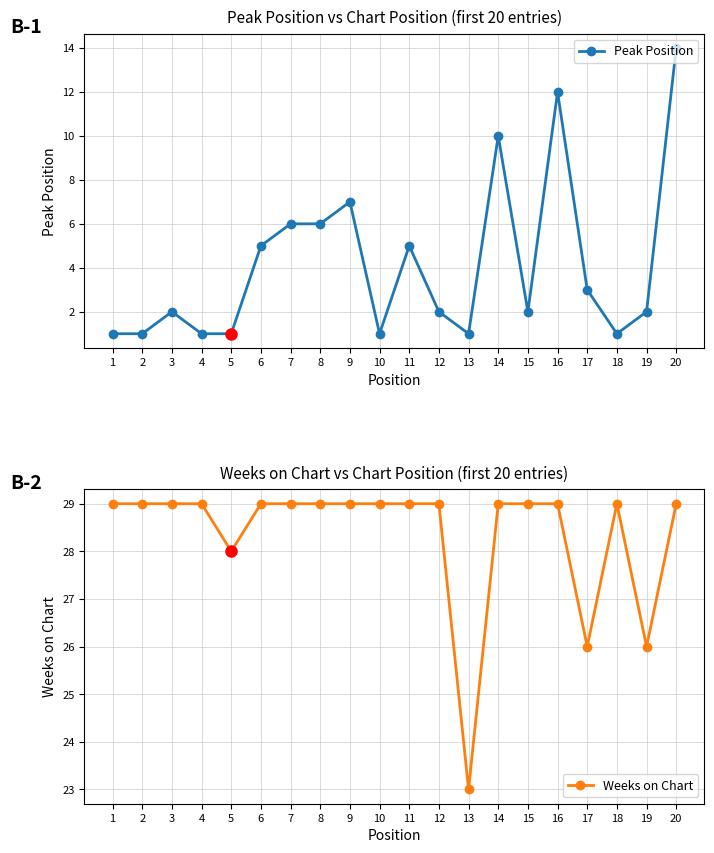

At how many categories does at least one series exceed 3?

20